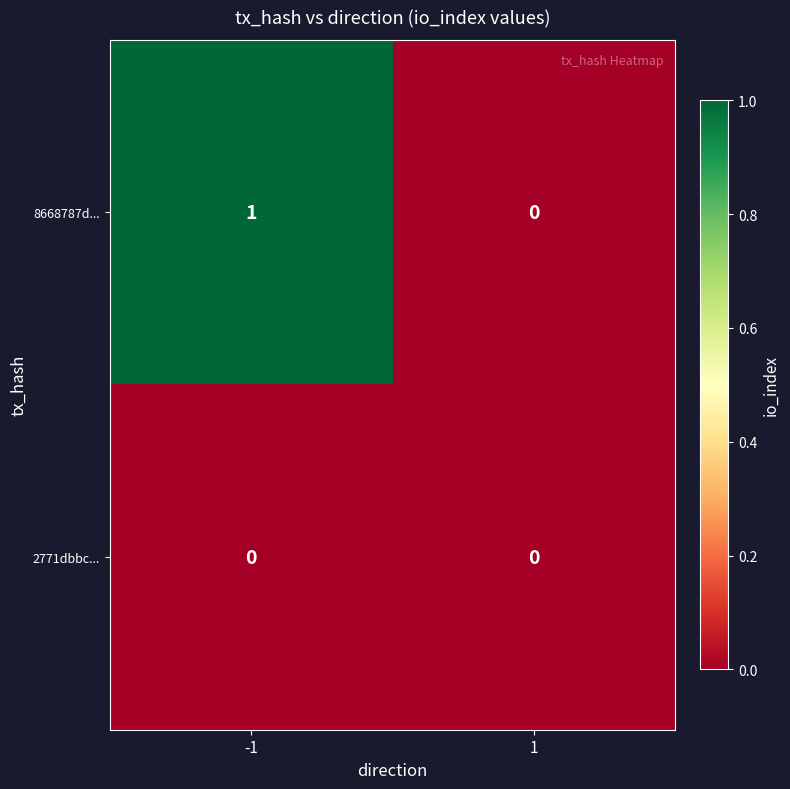

List the series in order of their overall mean, highest first.

8668787d..., 2771dbbc...